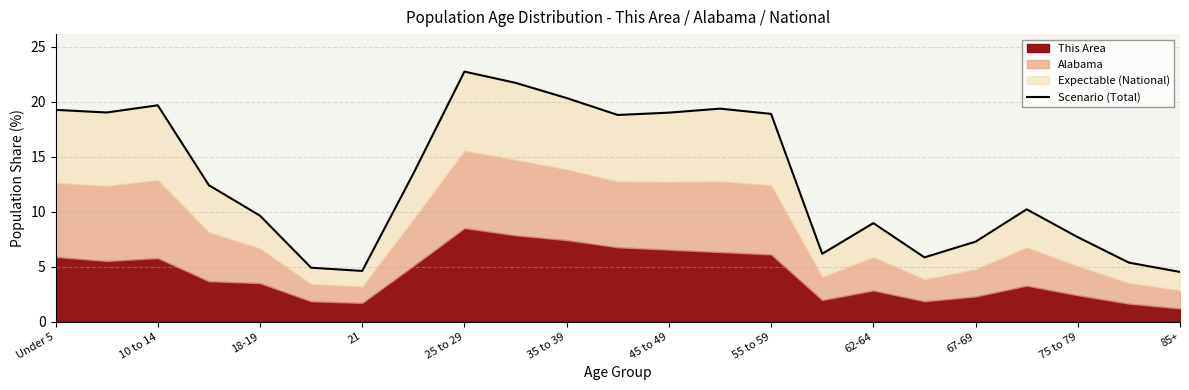

How many values exceed 12?

12